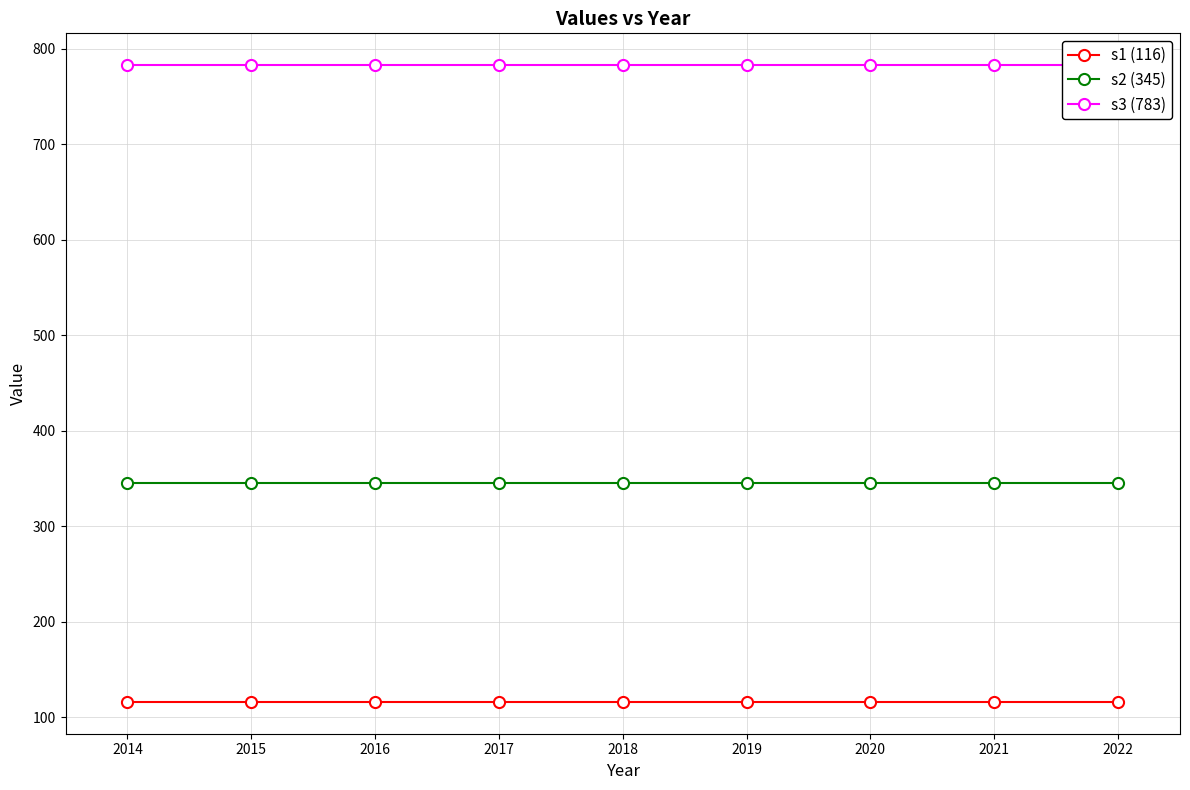

What is the value of the s2 (345) point at the 5th from the left?

345